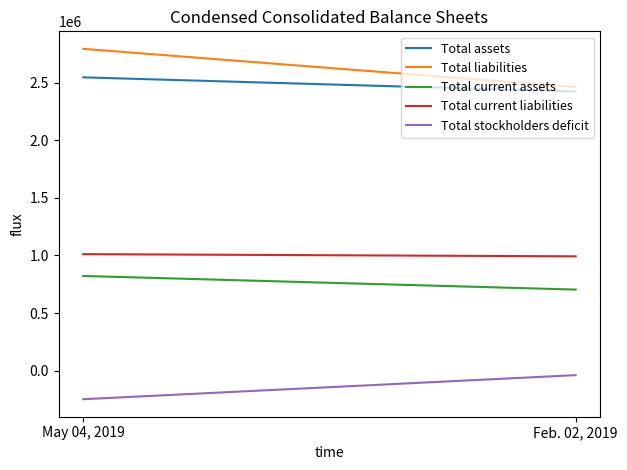

What is the sum of all Total liabilities values?

5254913